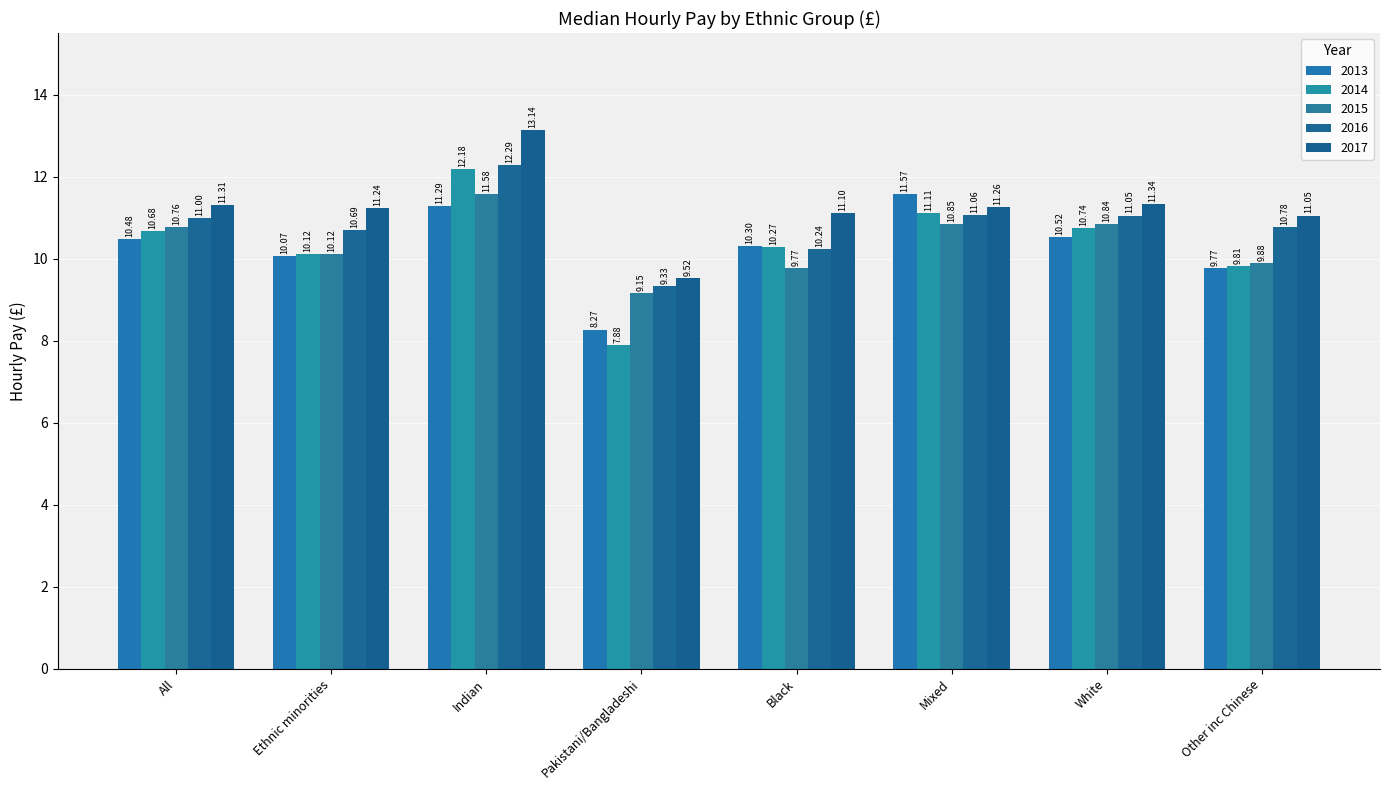

Which series has the largest range (max minus min)?

2014